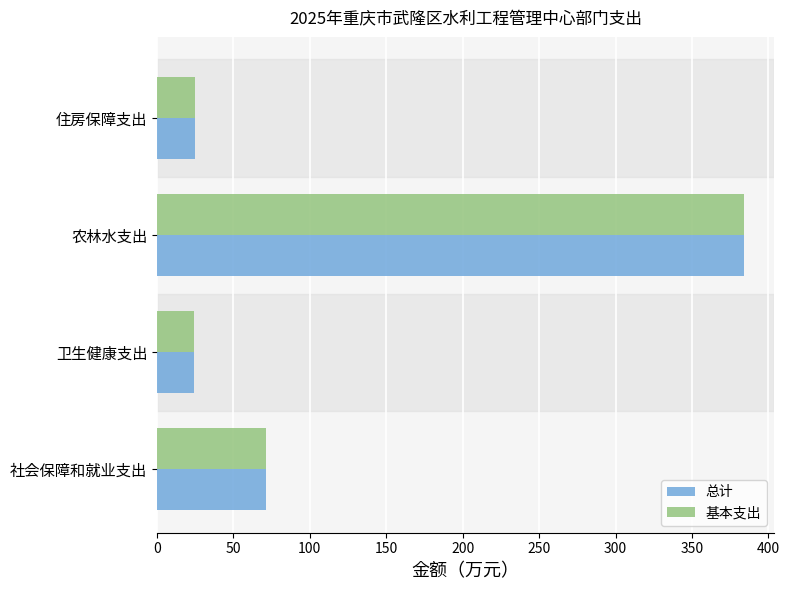

Is the value of 基本支出 at 社会保障和就业支出 greater than the value of 总计 at 农林水支出?

No